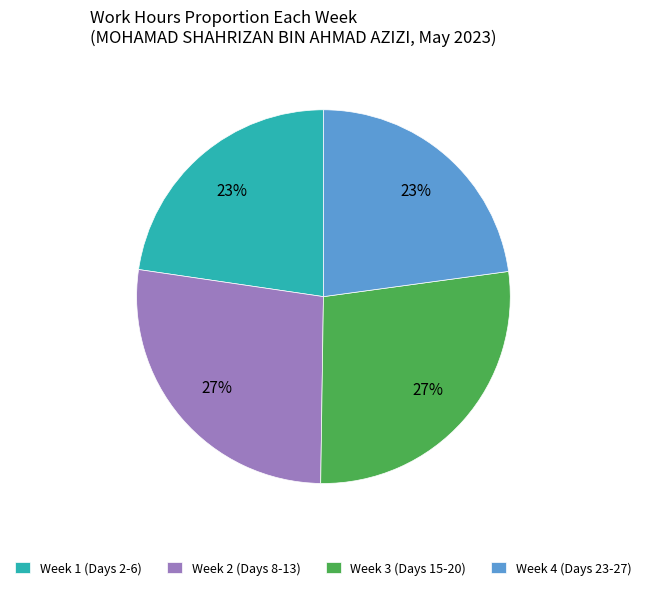

Is there any slice that represents more than half of the pie?

No